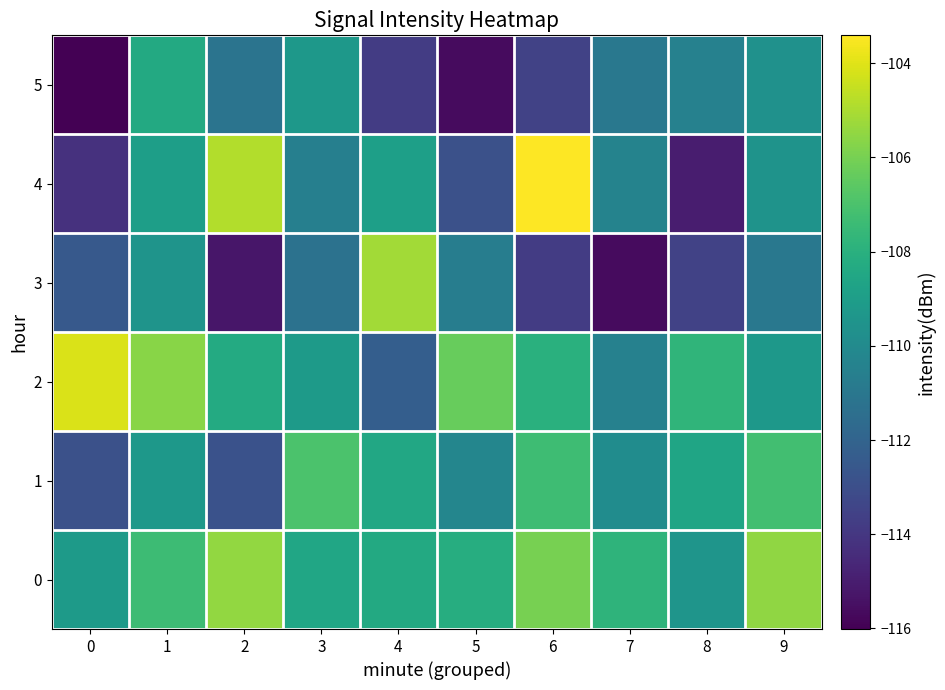

Rank the series by their maximum value, from lowest to highest.

5, 1, 0, 3, 2, 4